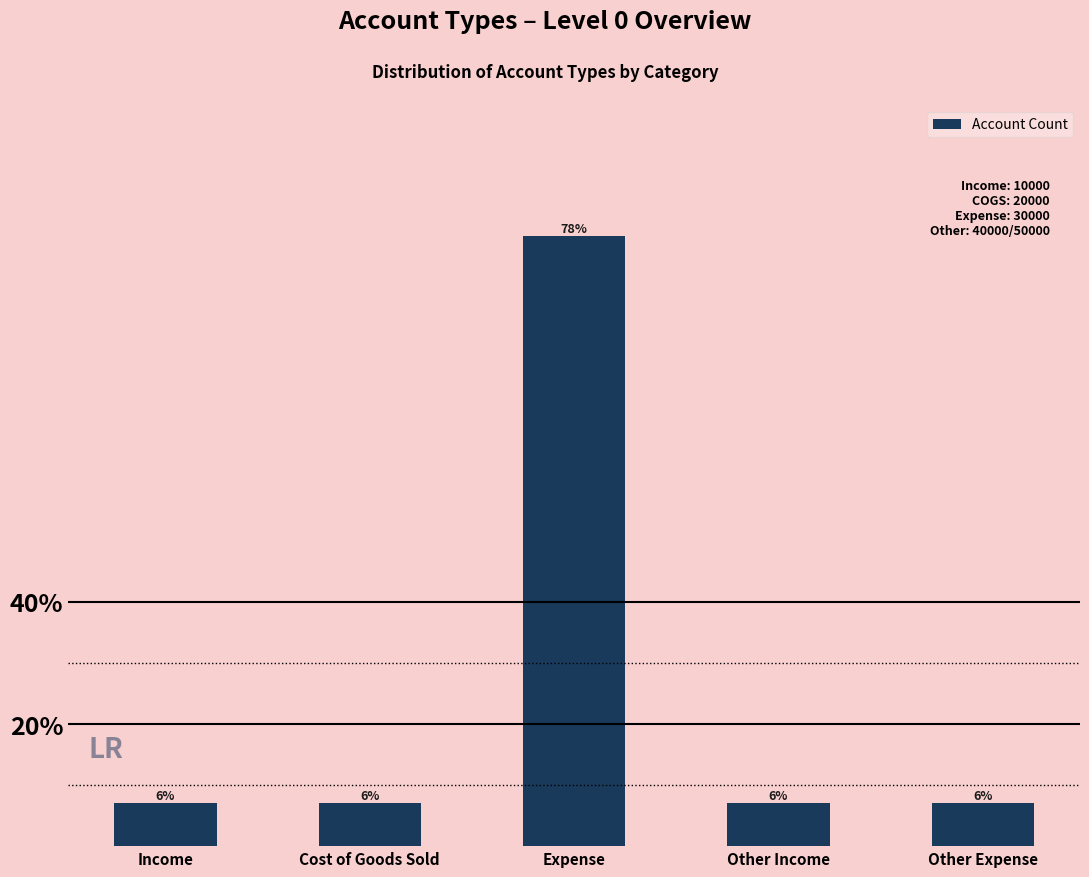

List the labels in order of value, smallest first.

Income, Cost of Goods Sold, Other Income, Other Expense, Expense